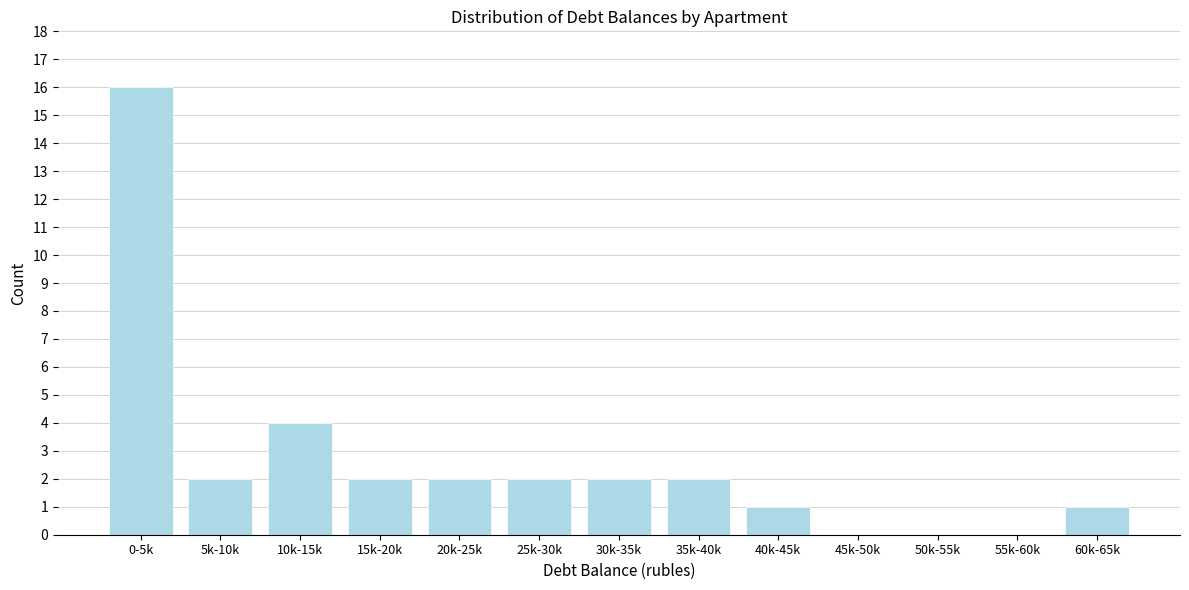

Reading left to right, list all the values displayed in this chart.

0-5k=16	5k-10k=2	10k-15k=4	15k-20k=2	20k-25k=2	25k-30k=2	30k-35k=2	35k-40k=2	40k-45k=1	45k-50k=0	50k-55k=0	55k-60k=0	60k-65k=1